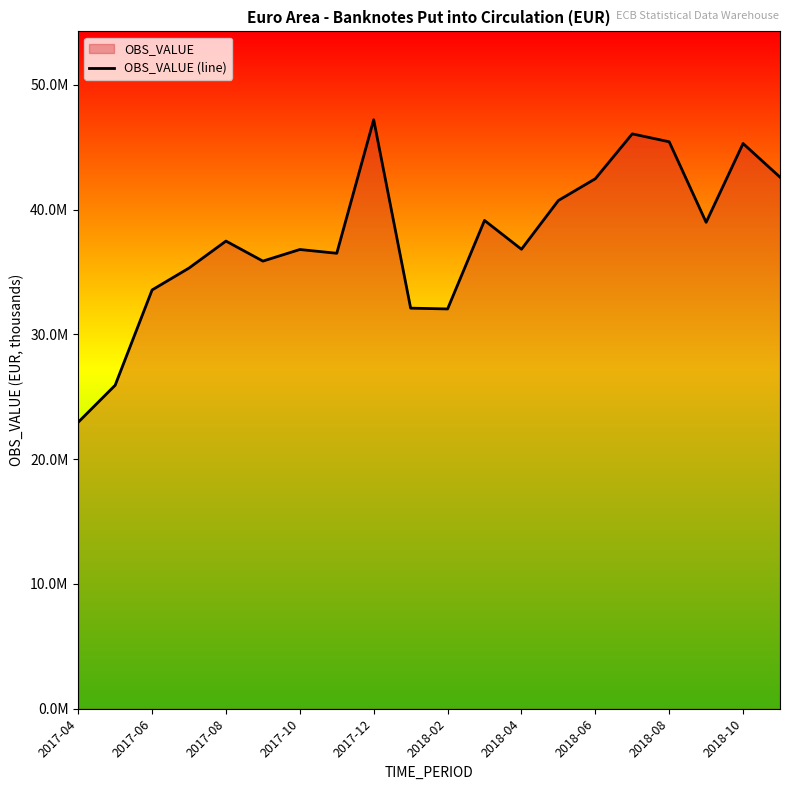

Is it true that the value at 2017-12 is 9671386.0?

False